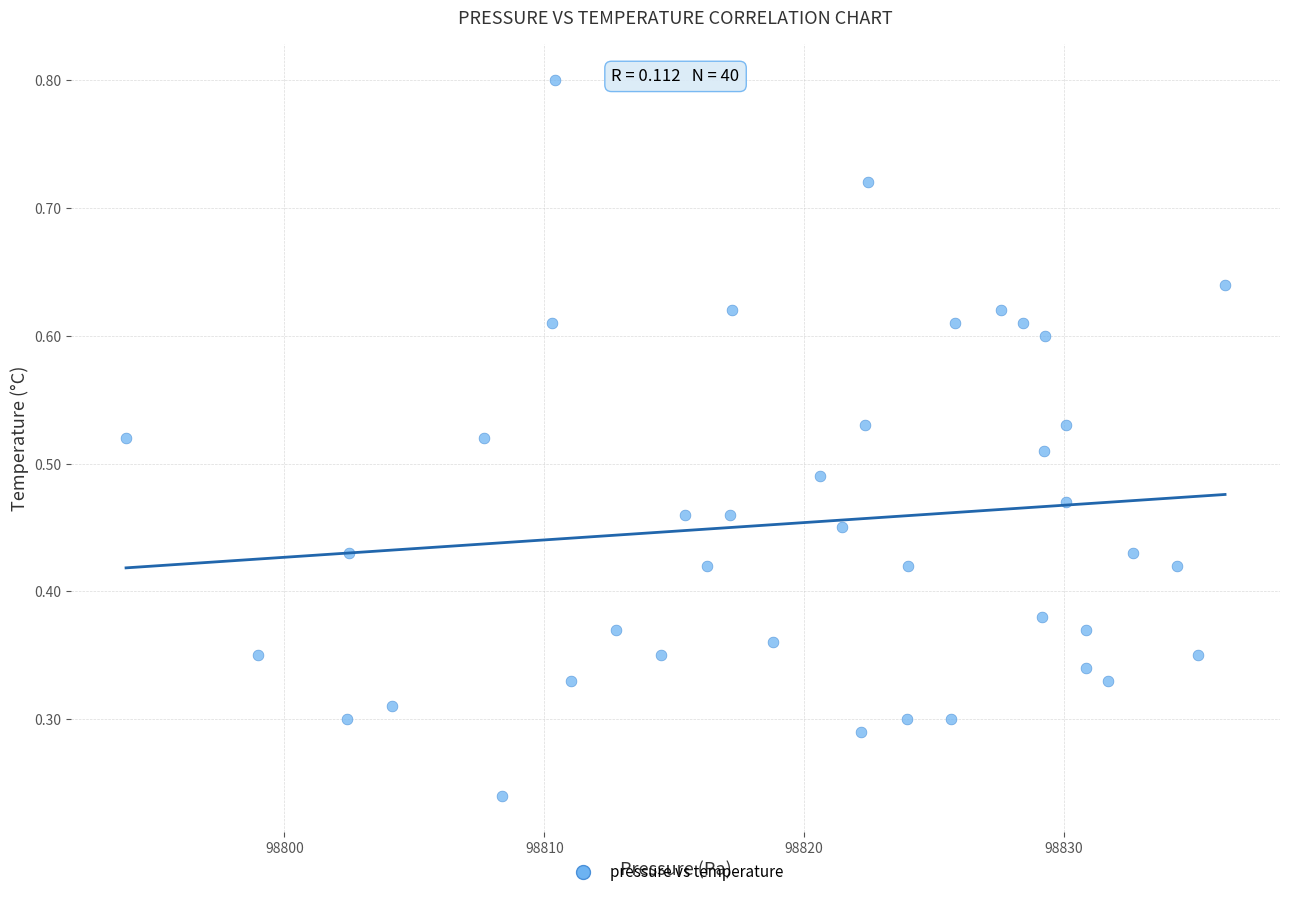

What is the range of X values (max minus min)?

42.3